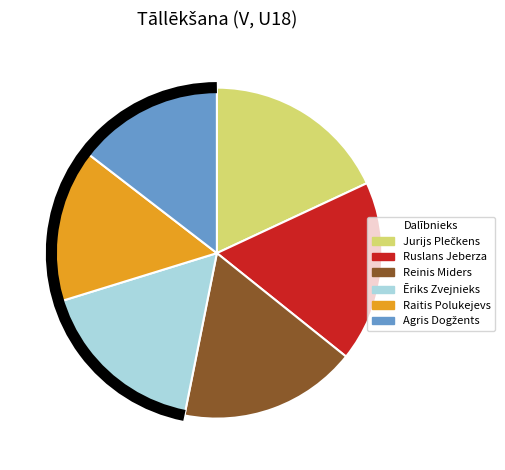

The Raitis Polukejevs slice represents 15% of the pie. True or false?

True